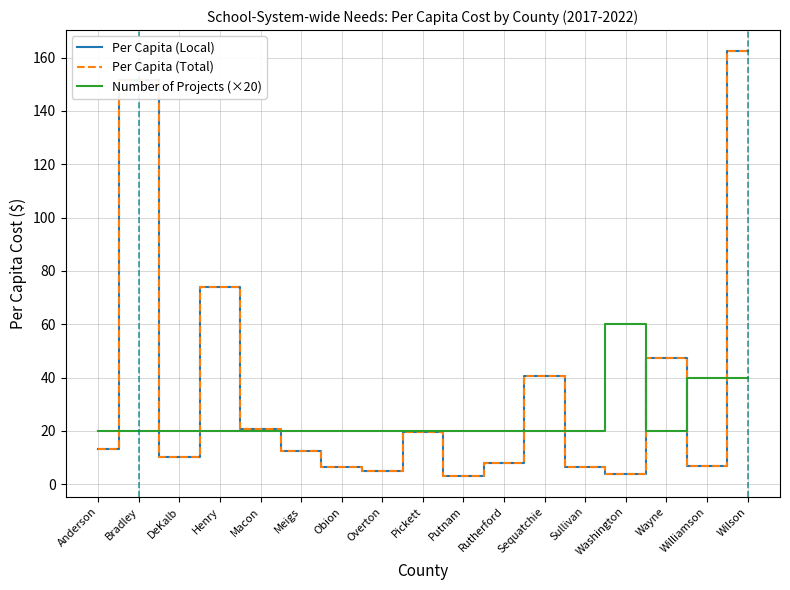

Reading left to right, transcribe all the data shown in this chart.

Per Capita (Local): Anderson=13.1	Bradley=151.6	DeKalb=10.1	Henry=74.0	Macon=20.8	Meigs=12.4	Obion=6.3	Overton=5.0	Pickett=19.7	Putnam=3.2	Rutherford=7.9	Sequatchie=40.7	Sullivan=6.4	Washington=3.7	Wayne=47.1	Williamson=6.8	Wilson=162.3
Per Capita (Total): Anderson=13.1	Bradley=151.6	DeKalb=10.1	Henry=74.0	Macon=20.8	Meigs=12.4	Obion=6.3	Overton=5.0	Pickett=19.7	Putnam=3.2	Rutherford=7.9	Sequatchie=40.7	Sullivan=6.4	Washington=3.7	Wayne=47.1	Williamson=6.8	Wilson=162.3
Number of Projects (×20): Anderson=20.0	Bradley=20.0	DeKalb=20.0	Henry=20.0	Macon=20.0	Meigs=20.0	Obion=20.0	Overton=20.0	Pickett=20.0	Putnam=20.0	Rutherford=20.0	Sequatchie=20.0	Sullivan=20.0	Washington=60.0	Wayne=20.0	Williamson=40.0	Wilson=40.0